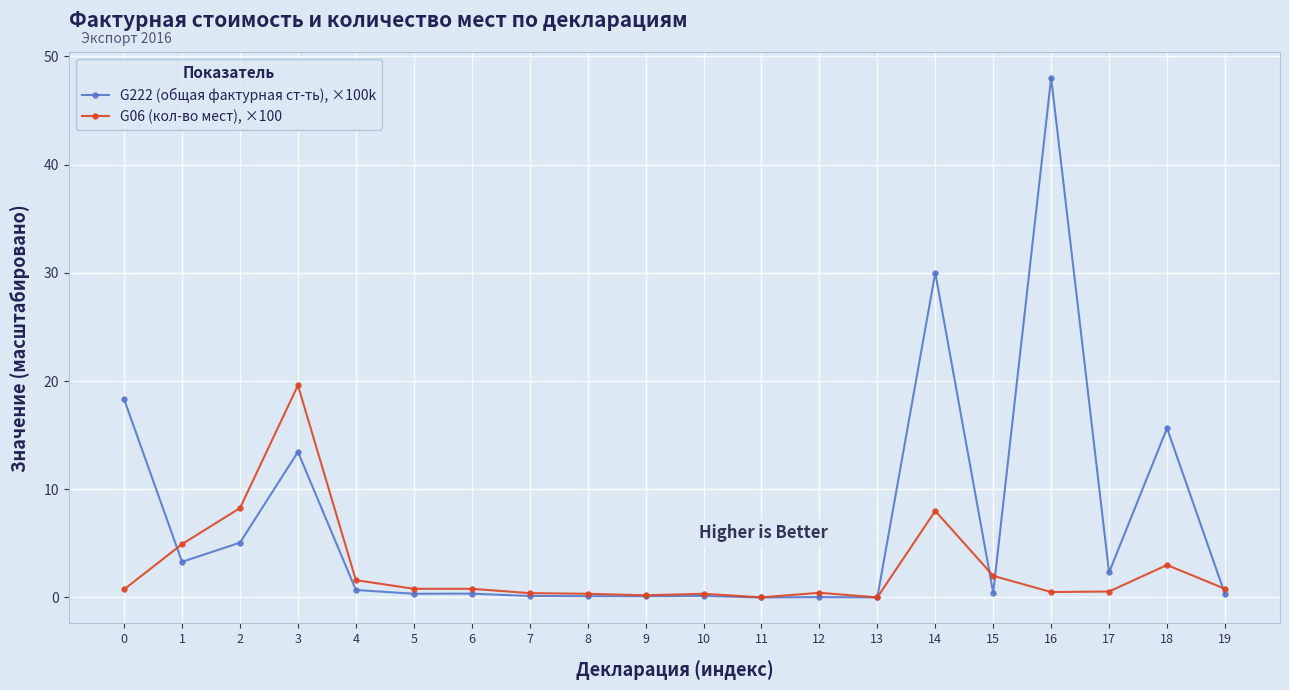

Which series has the largest range (max minus min)?

G222 (общая фактурная ст-ть), ×100k